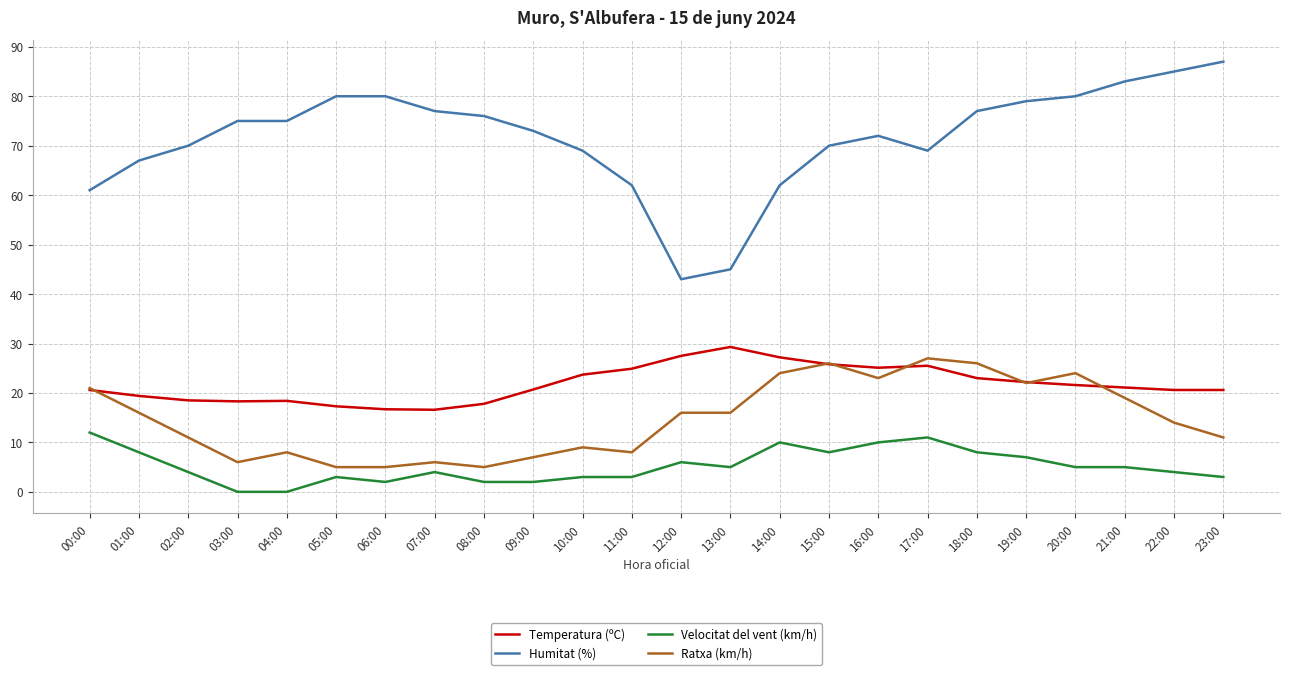

Does the chart display data point markers on the line(s)?

No